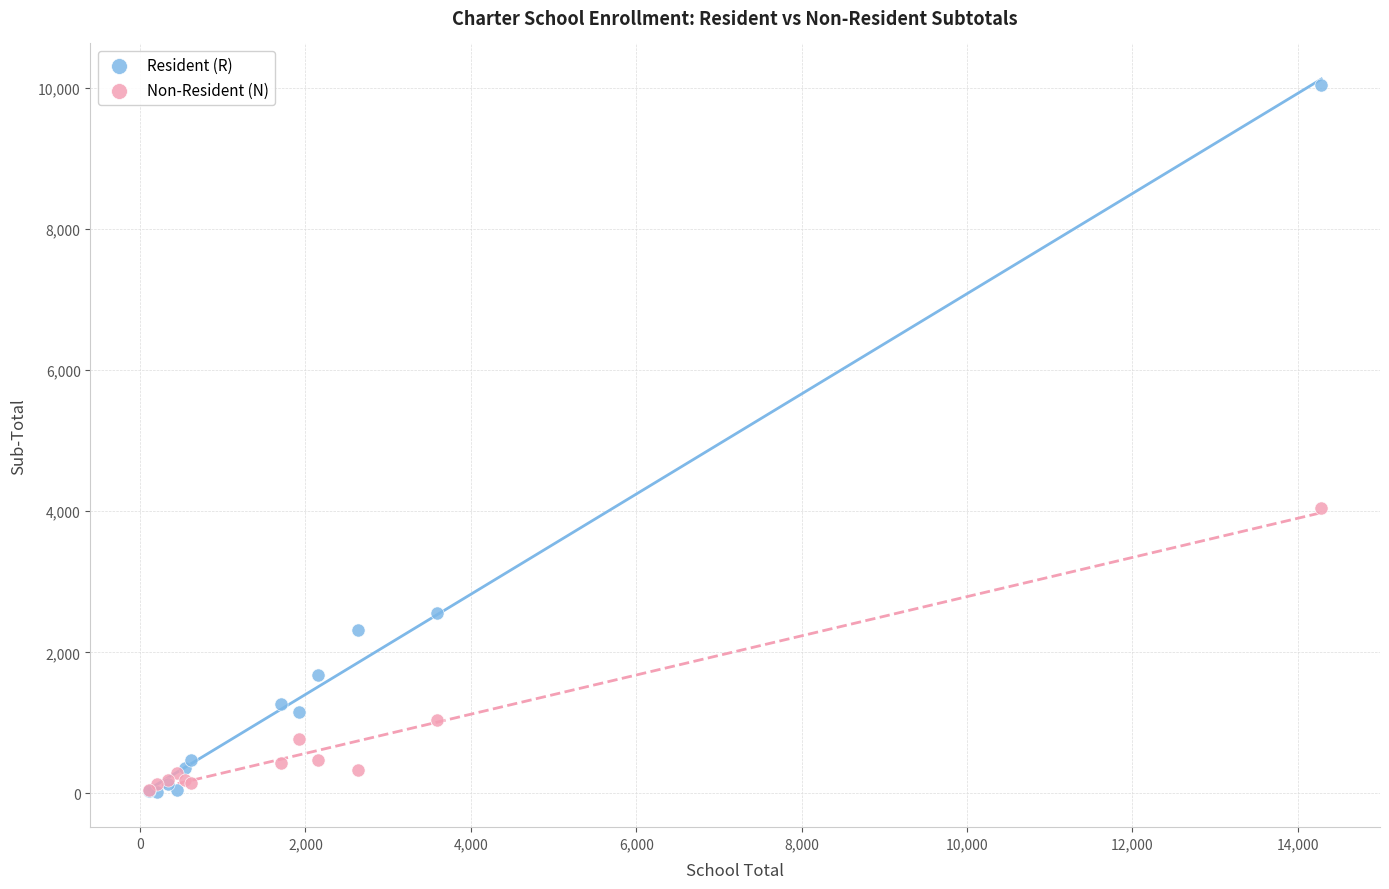

Which series has the widest spread of Y values?

Resident (R)